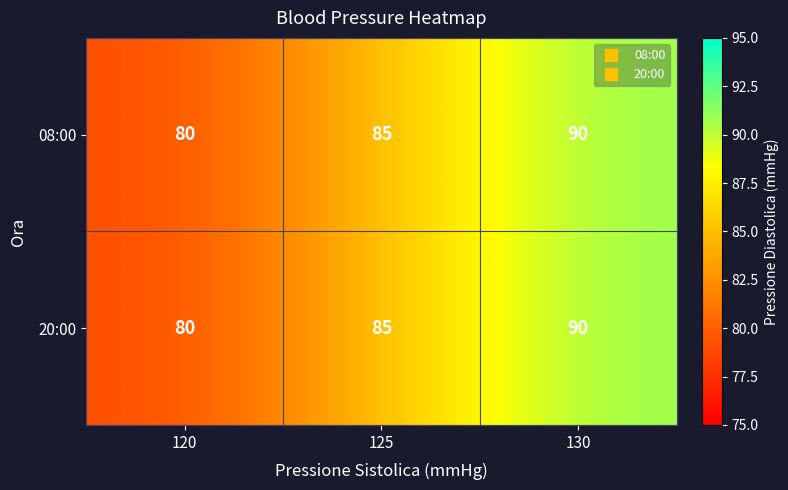

How many 08:00 values are between 80 and 90?

3